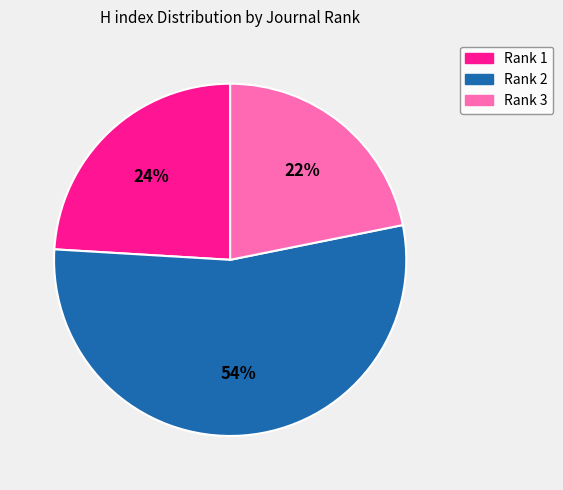

How many segments does this pie chart have?

3